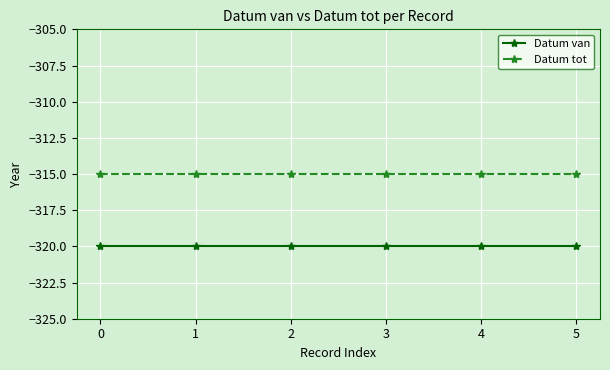

What are all the series names shown in the legend?

Datum van, Datum tot